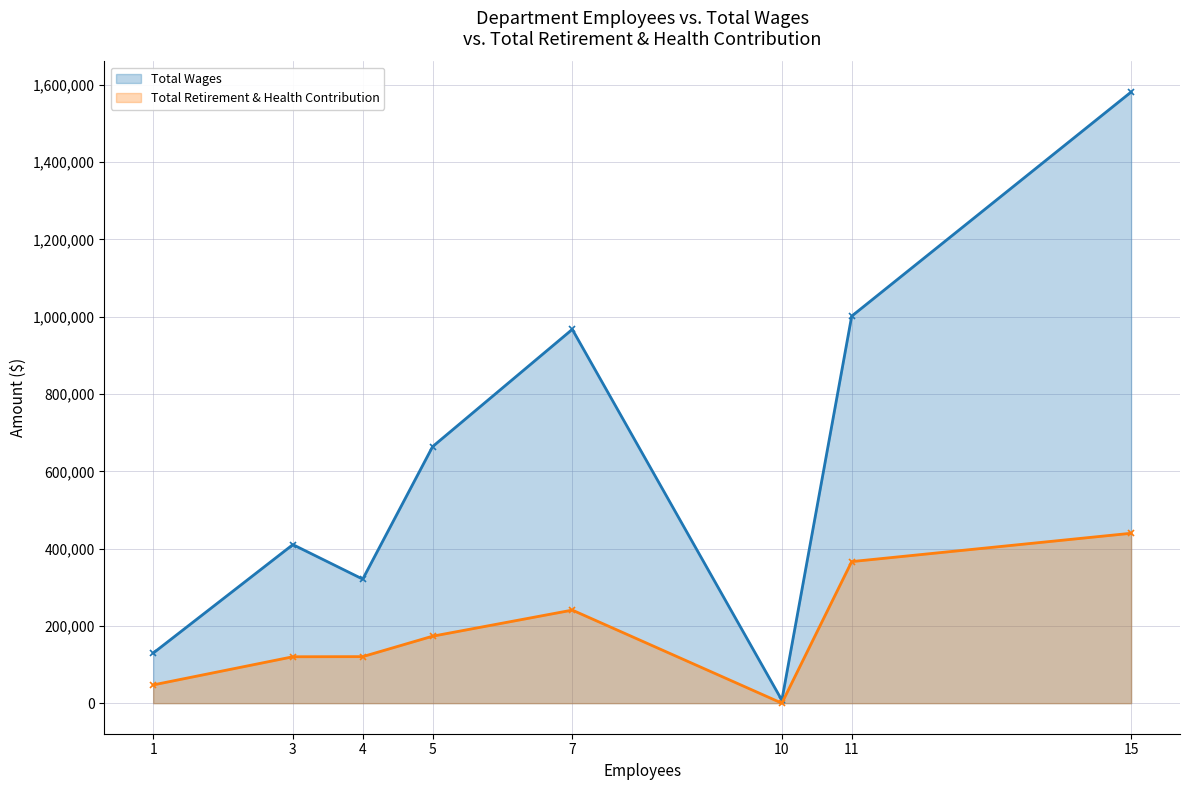

The value of Total Wages at 4 is 321011. True or false?

True